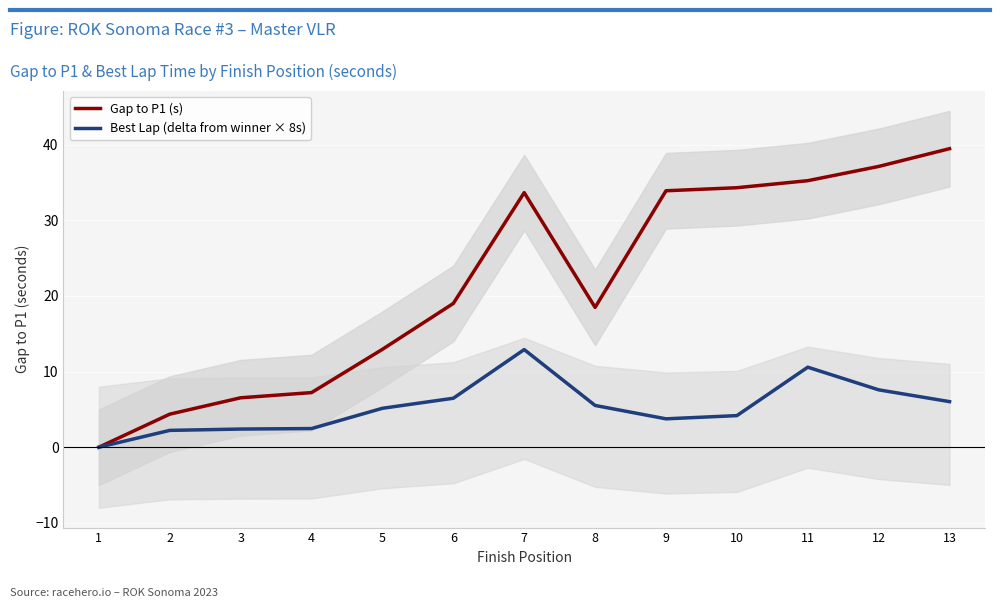

What is the difference between the highest and lowest values at 10?

30.1